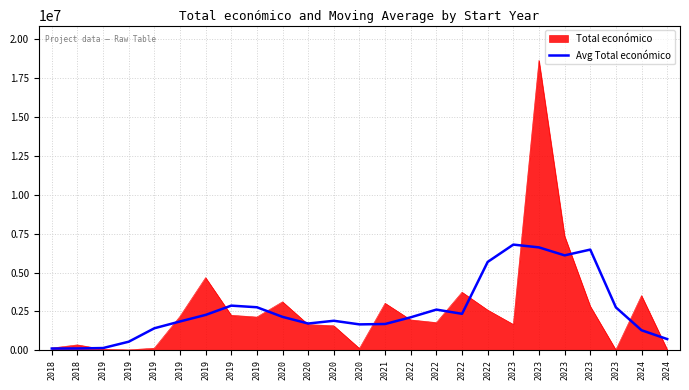

Which category has the lowest value across all series?

2018